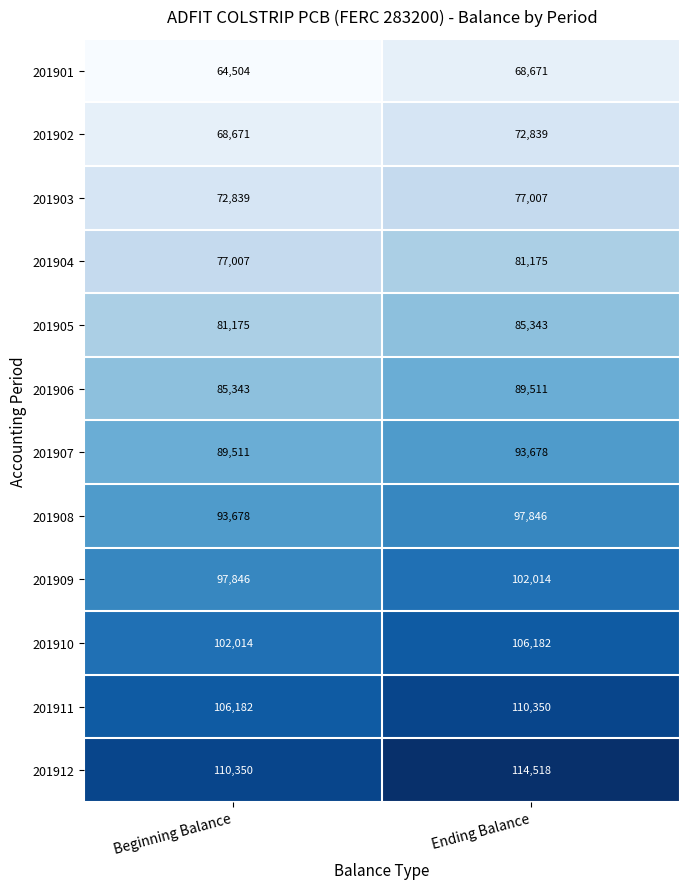

Count the number of categories in the chart.

2